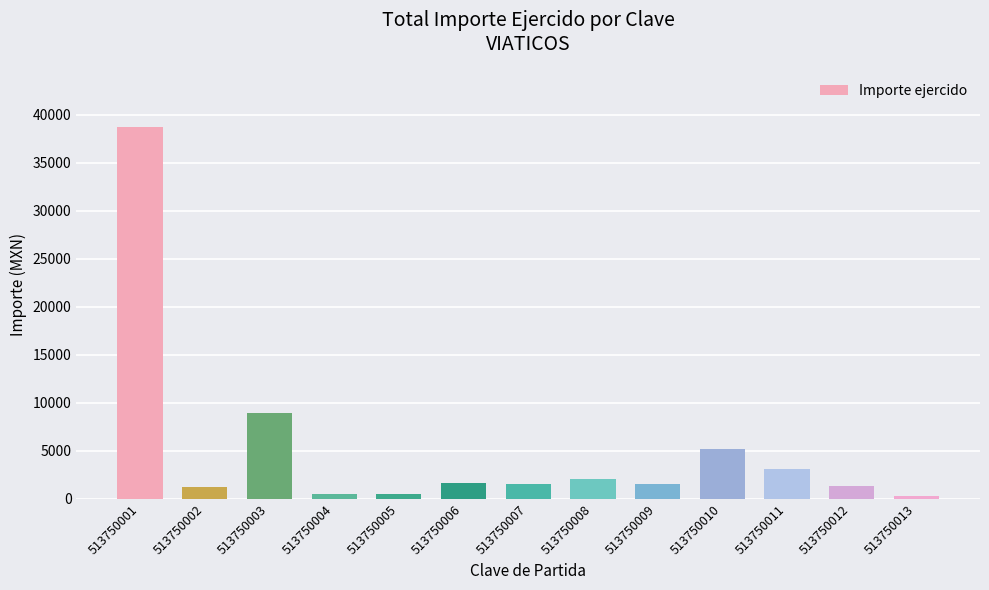

What is the sum of all values?

66611